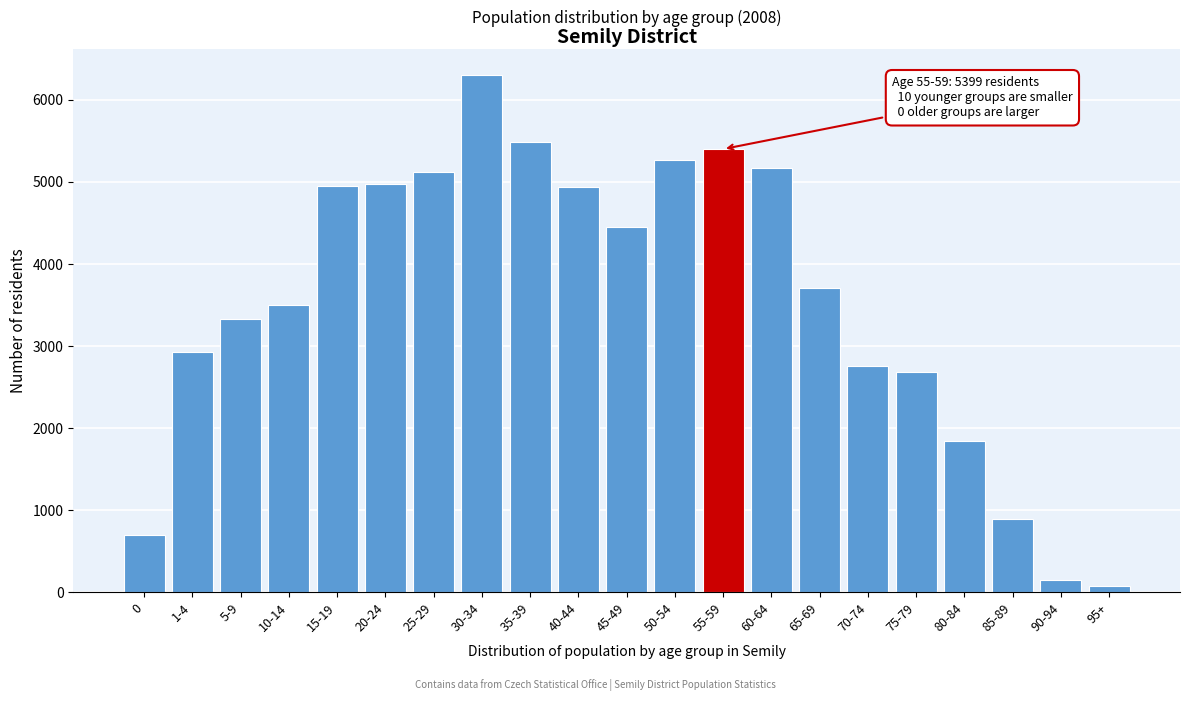

True or false: the data shows 249 at 0.

False